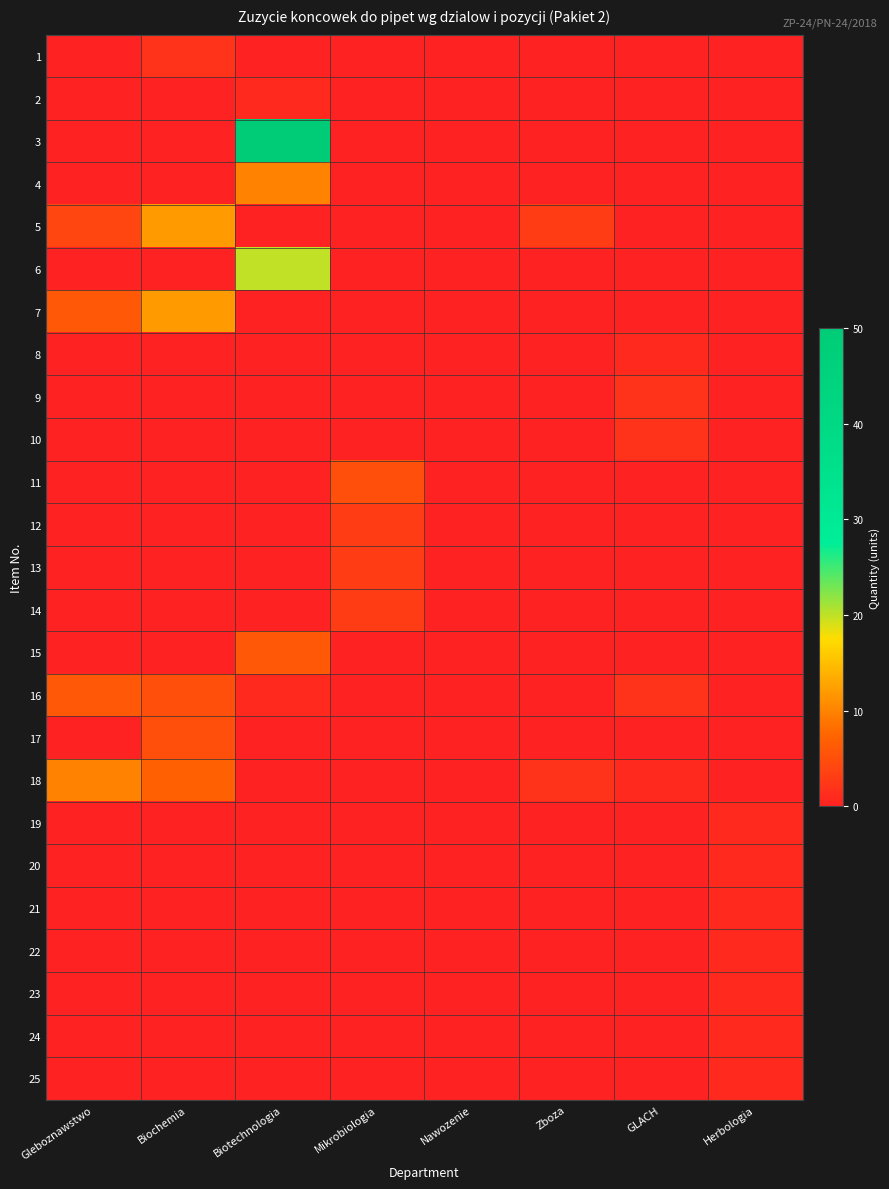

Reading left to right, extract all data points from this chart.

1: Gleboznawstwo=0	Biochemia=2	Biotechnologia=0	Mikrobiologia=0	Nawozenie=0	Zboza=0	GLACH=0	Herbologia=0
2: Gleboznawstwo=0	Biochemia=0	Biotechnologia=1	Mikrobiologia=0	Nawozenie=0	Zboza=0	GLACH=0	Herbologia=0
3: Gleboznawstwo=0	Biochemia=0	Biotechnologia=50	Mikrobiologia=0	Nawozenie=0	Zboza=0	GLACH=0	Herbologia=0
4: Gleboznawstwo=0	Biochemia=0	Biotechnologia=10	Mikrobiologia=0	Nawozenie=0	Zboza=0	GLACH=0	Herbologia=0
5: Gleboznawstwo=4	Biochemia=12	Biotechnologia=0	Mikrobiologia=0	Nawozenie=0	Zboza=3	GLACH=0	Herbologia=0
6: Gleboznawstwo=0	Biochemia=0	Biotechnologia=20	Mikrobiologia=0	Nawozenie=0	Zboza=0	GLACH=0	Herbologia=0
7: Gleboznawstwo=6	Biochemia=12	Biotechnologia=0	Mikrobiologia=0	Nawozenie=0	Zboza=0	GLACH=0	Herbologia=0
8: Gleboznawstwo=0	Biochemia=0	Biotechnologia=0	Mikrobiologia=0	Nawozenie=0	Zboza=0	GLACH=1	Herbologia=0
9: Gleboznawstwo=0	Biochemia=0	Biotechnologia=0	Mikrobiologia=0	Nawozenie=0	Zboza=0	GLACH=2	Herbologia=0
10: Gleboznawstwo=0	Biochemia=0	Biotechnologia=0	Mikrobiologia=0	Nawozenie=0	Zboza=0	GLACH=2	Herbologia=0
11: Gleboznawstwo=0	Biochemia=0	Biotechnologia=0	Mikrobiologia=5	Nawozenie=0	Zboza=0	GLACH=0	Herbologia=0
12: Gleboznawstwo=0	Biochemia=0	Biotechnologia=0	Mikrobiologia=3	Nawozenie=0	Zboza=0	GLACH=0	Herbologia=0
13: Gleboznawstwo=0	Biochemia=0	Biotechnologia=0	Mikrobiologia=3	Nawozenie=0	Zboza=0	GLACH=0	Herbologia=0
14: Gleboznawstwo=0	Biochemia=0	Biotechnologia=0	Mikrobiologia=3	Nawozenie=0	Zboza=0	GLACH=0	Herbologia=0
15: Gleboznawstwo=0	Biochemia=0	Biotechnologia=6	Mikrobiologia=0	Nawozenie=0	Zboza=0	GLACH=0	Herbologia=0
16: Gleboznawstwo=6	Biochemia=5	Biotechnologia=1	Mikrobiologia=0	Nawozenie=0	Zboza=0	GLACH=2	Herbologia=0
17: Gleboznawstwo=0	Biochemia=5	Biotechnologia=0	Mikrobiologia=0	Nawozenie=0	Zboza=0	GLACH=0	Herbologia=0
18: Gleboznawstwo=10	Biochemia=7	Biotechnologia=0	Mikrobiologia=0	Nawozenie=0	Zboza=2	GLACH=1	Herbologia=0
19: Gleboznawstwo=0	Biochemia=0	Biotechnologia=0	Mikrobiologia=0	Nawozenie=0	Zboza=0	GLACH=0	Herbologia=1
20: Gleboznawstwo=0	Biochemia=0	Biotechnologia=0	Mikrobiologia=0	Nawozenie=0	Zboza=0	GLACH=0	Herbologia=1
21: Gleboznawstwo=0	Biochemia=0	Biotechnologia=0	Mikrobiologia=0	Nawozenie=0	Zboza=0	GLACH=0	Herbologia=1
22: Gleboznawstwo=0	Biochemia=0	Biotechnologia=0	Mikrobiologia=0	Nawozenie=0	Zboza=0	GLACH=0	Herbologia=1
23: Gleboznawstwo=0	Biochemia=0	Biotechnologia=0	Mikrobiologia=0	Nawozenie=0	Zboza=0	GLACH=0	Herbologia=1
24: Gleboznawstwo=0	Biochemia=0	Biotechnologia=0	Mikrobiologia=0	Nawozenie=0	Zboza=0	GLACH=0	Herbologia=1
25: Gleboznawstwo=0	Biochemia=0	Biotechnologia=0	Mikrobiologia=0	Nawozenie=0	Zboza=0	GLACH=0	Herbologia=1